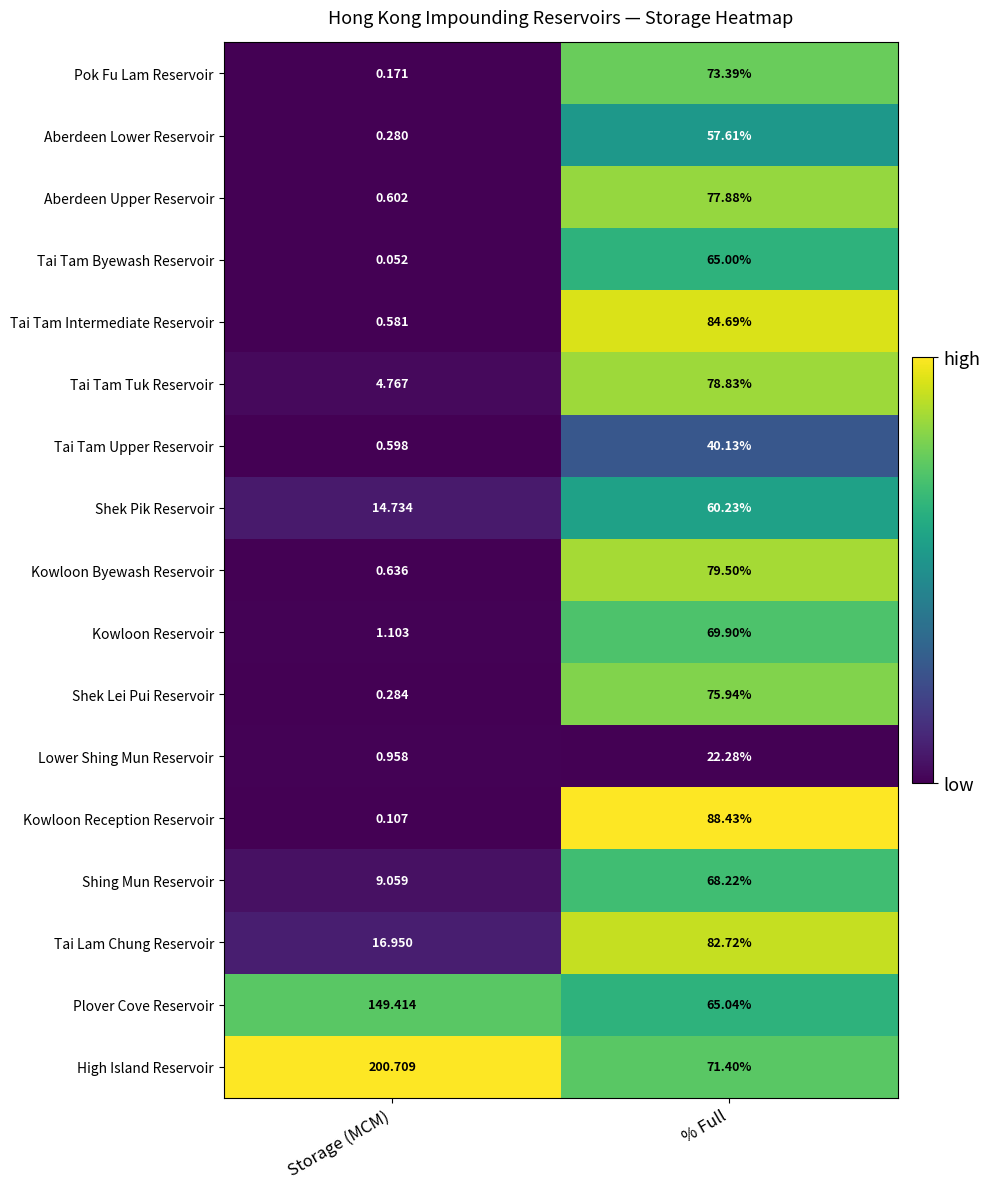

Rank the series by their maximum value, from highest to lowest.

High Island Reservoir, Plover Cove Reservoir, Kowloon Reception Reservoir, Tai Tam Intermediate Reservoir, Tai Lam Chung Reservoir, Kowloon Byewash Reservoir, Tai Tam Tuk Reservoir, Aberdeen Upper Reservoir, Shek Lei Pui Reservoir, Pok Fu Lam Reservoir, Kowloon Reservoir, Shing Mun Reservoir, Tai Tam Byewash Reservoir, Shek Pik Reservoir, Aberdeen Lower Reservoir, Tai Tam Upper Reservoir, Lower Shing Mun Reservoir